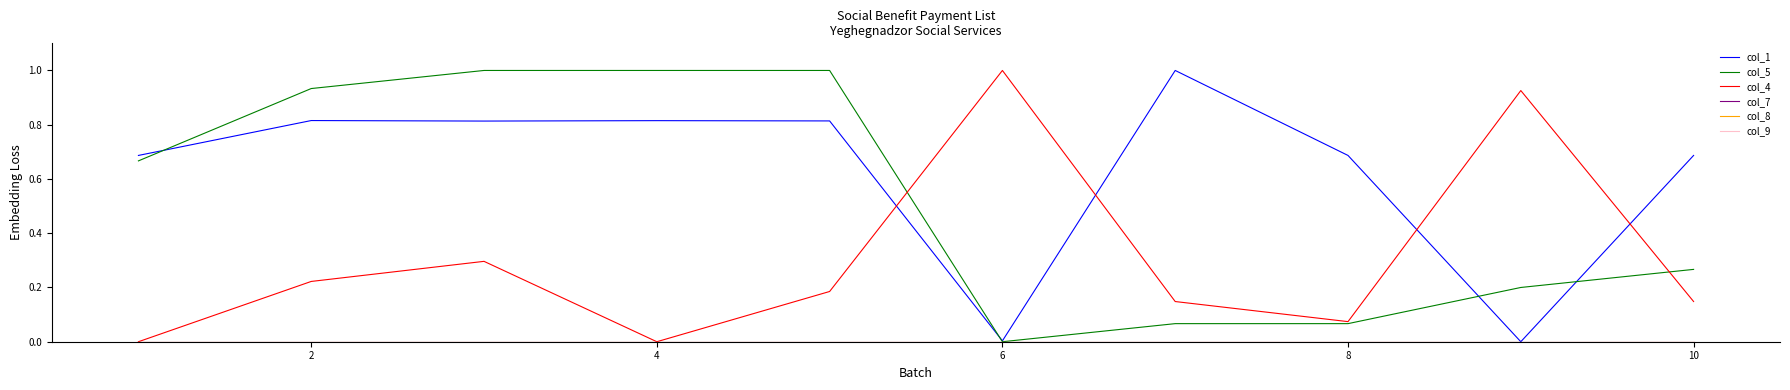

Is this an area chart (filled region under the line)?

No